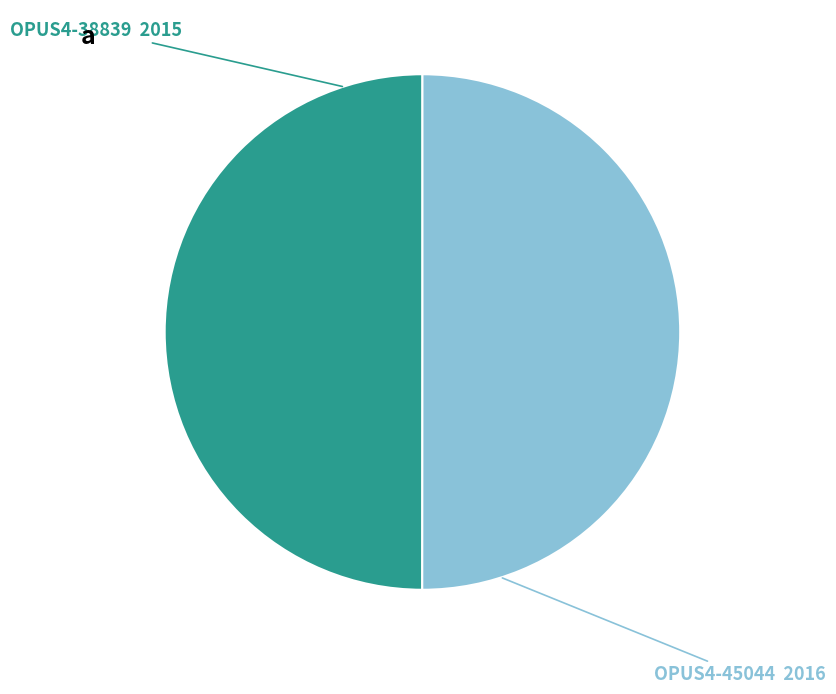

What is the majority slice?

OPUS4-45044